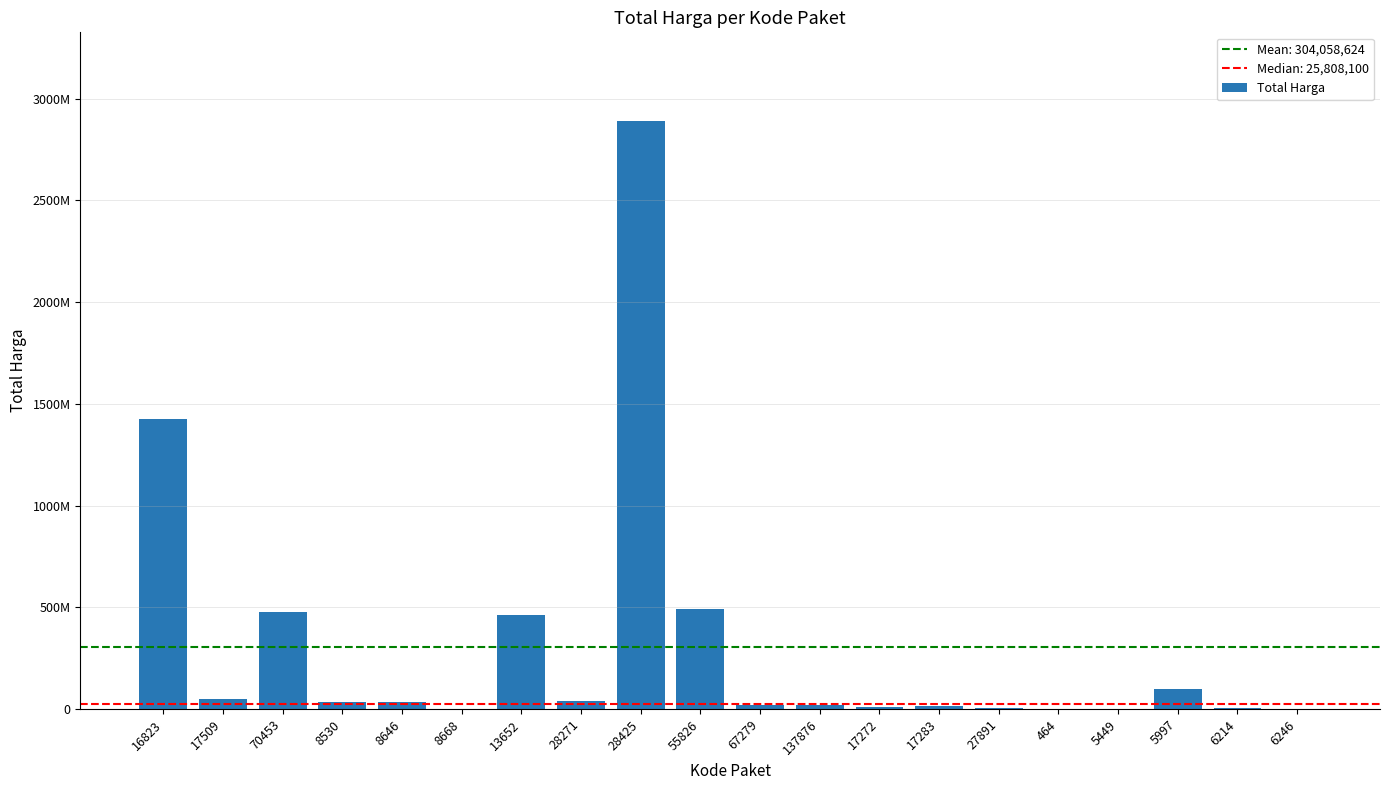

List the labels in order of value, largest first.

28425, 16823, 55826, 70453, 13652, 5997, 17509, 28271, 8530, 8646, 67279, 137876, 17283, 17272, 27891, 6214, 8668, 464, 6246, 5449